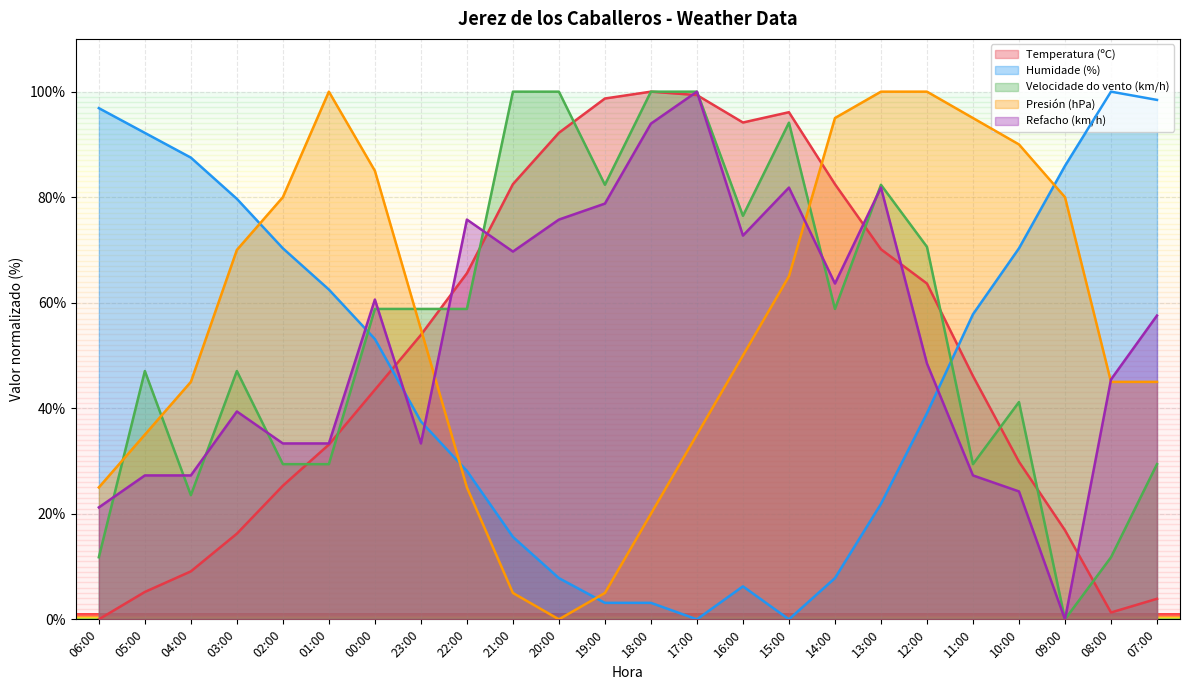

At which category does the chart reach its minimum across all series?

06:00